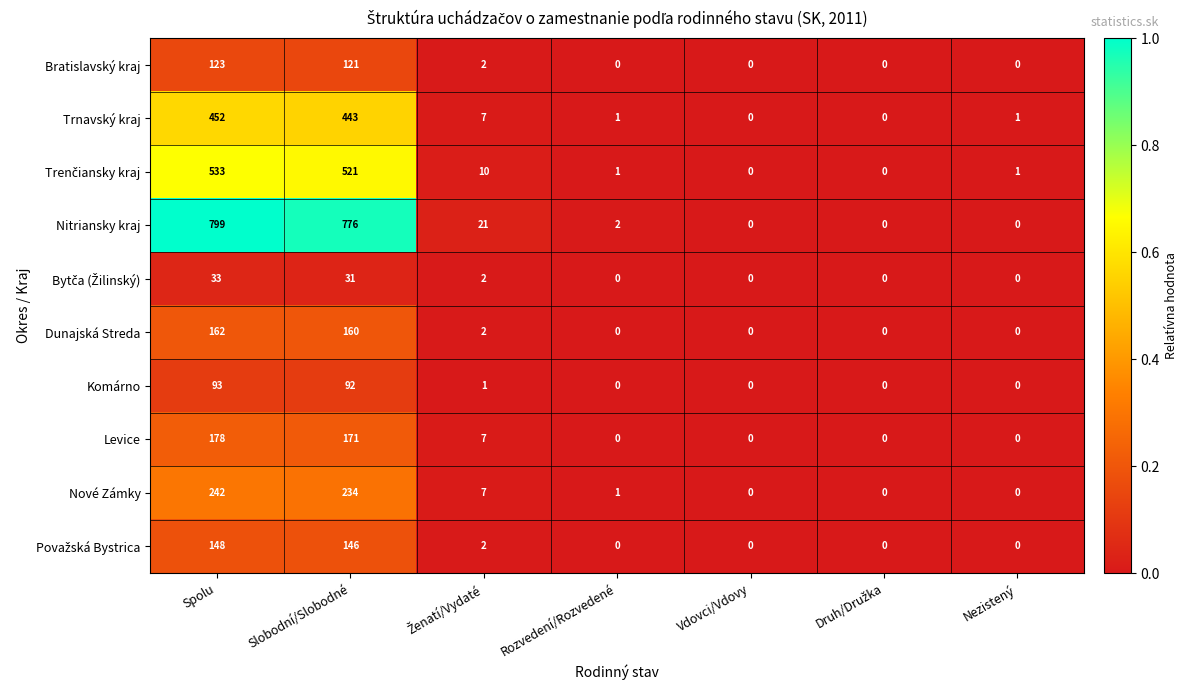

Which series has the largest total across all categories?

Nitriansky kraj